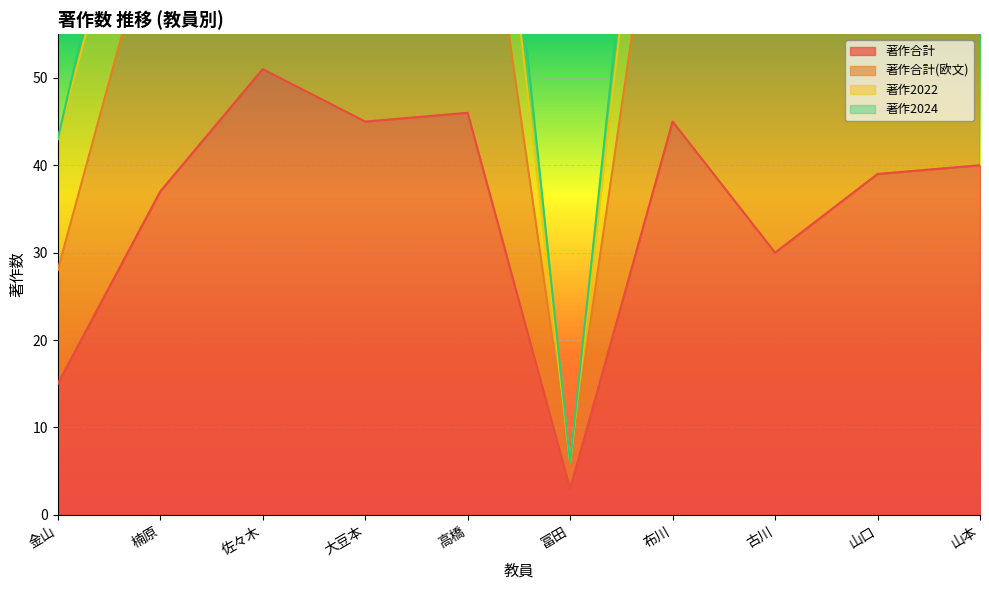

Is it true that 著作合計 equals 40 at 山本?

True